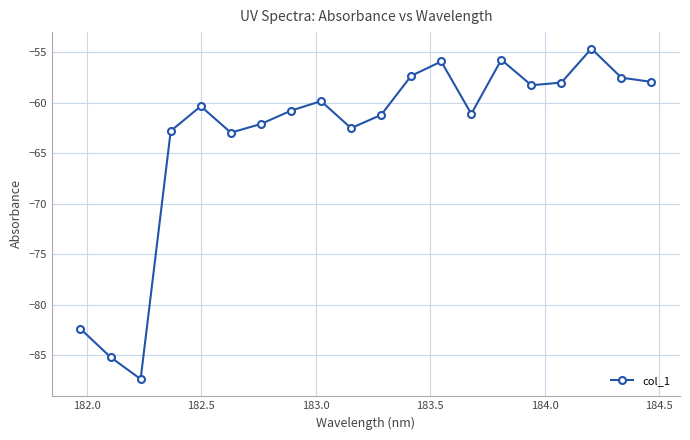

True or false: there are more than 2 points higher than both neighbors.

True